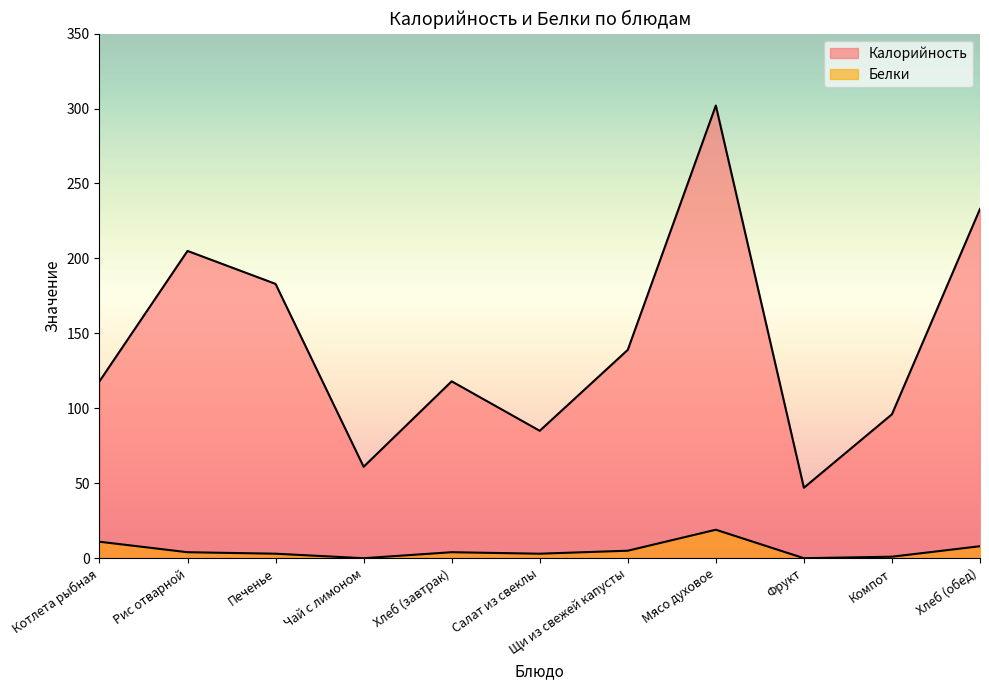

What is the difference between the Калорийность values at Хлеб (обед) and Щи из свежей капусты?

94